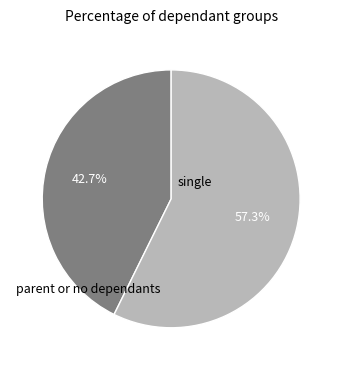

Does any single category account for the majority?

Yes